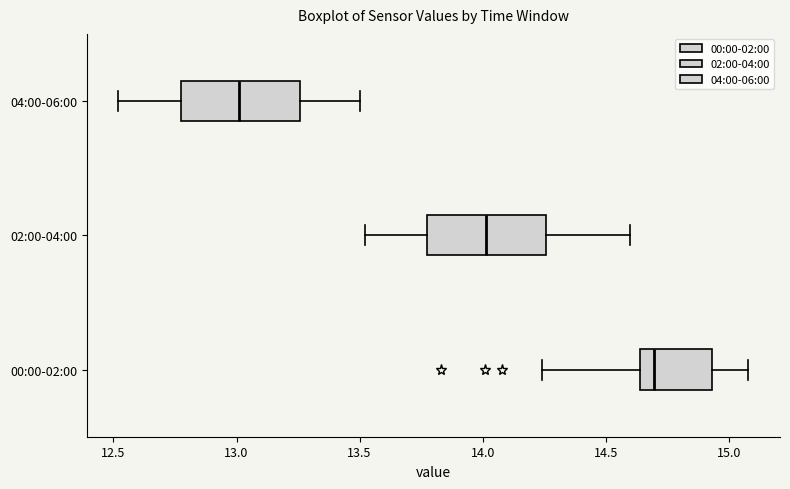

Reading bottom to top, transcribe this box plot: for each box, give where its median line is, the range the box spans, and where its two whiskers end, as read against the x-axis. The values are not printed on the chart, so give them approximately, as read against the axis.

00:00-02:00: median 14.70, box 14.65 to 14.95, whiskers 14.25 to 15.10
02:00-04:00: median 14.00, box 13.75 to 14.25, whiskers 13.50 to 14.60
04:00-06:00: median 13.00, box 12.75 to 13.25, whiskers 12.50 to 13.50